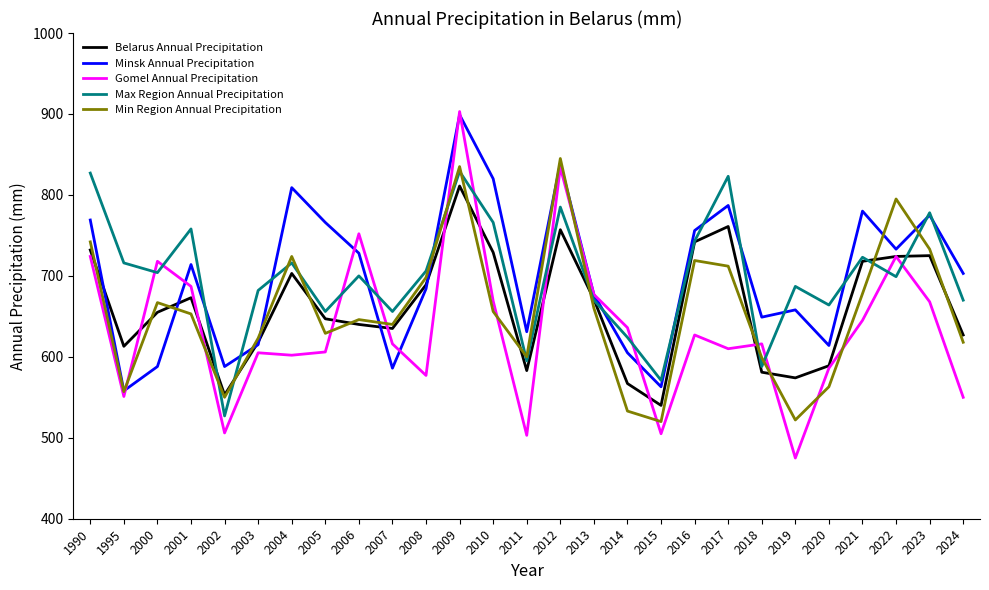

Which series ends up on top after the final intersection of Min Region Annual Precipitation and Gomel Annual Precipitation?

Min Region Annual Precipitation